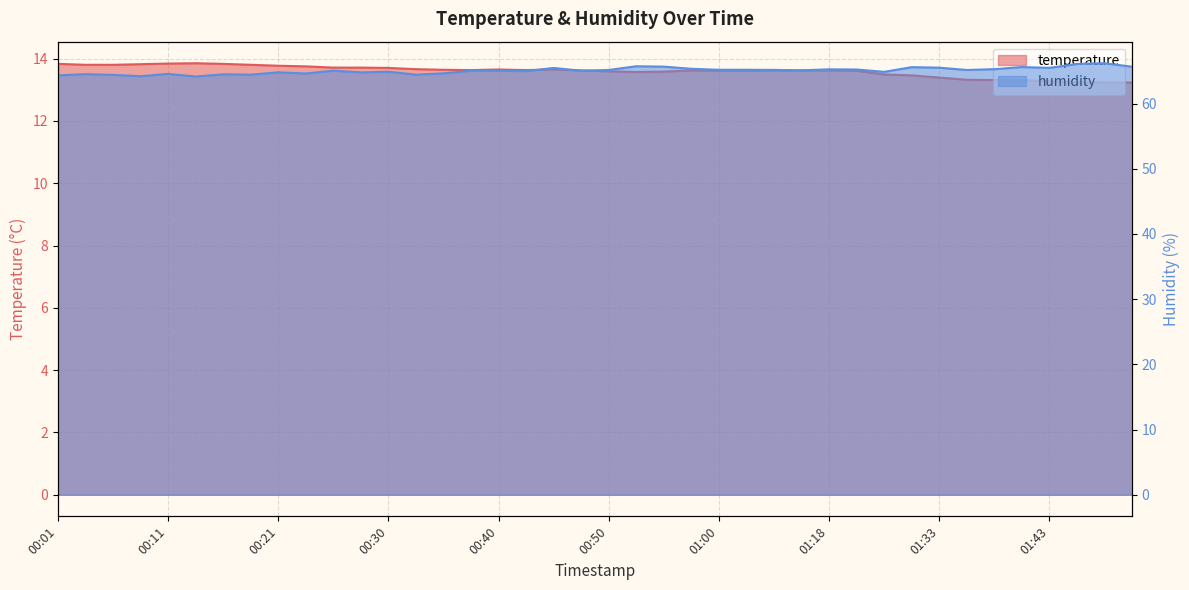

Rank the categories by humidity value from lowest to highest.

00:13, 00:08, 00:01, 00:06, 00:18, 00:33, 00:16, 00:04, 00:11, 00:23, 00:35, 00:28, 00:21, 01:29, 00:30, 00:43, 00:38, 00:40, 00:47, 00:26, 01:15, 00:50, 01:36, 01:05, 01:00, 01:02, 01:20, 01:18, 01:38, 00:57, 00:45, 01:43, 01:33, 01:31, 01:41, 01:51, 00:55, 00:52, 01:46, 01:48